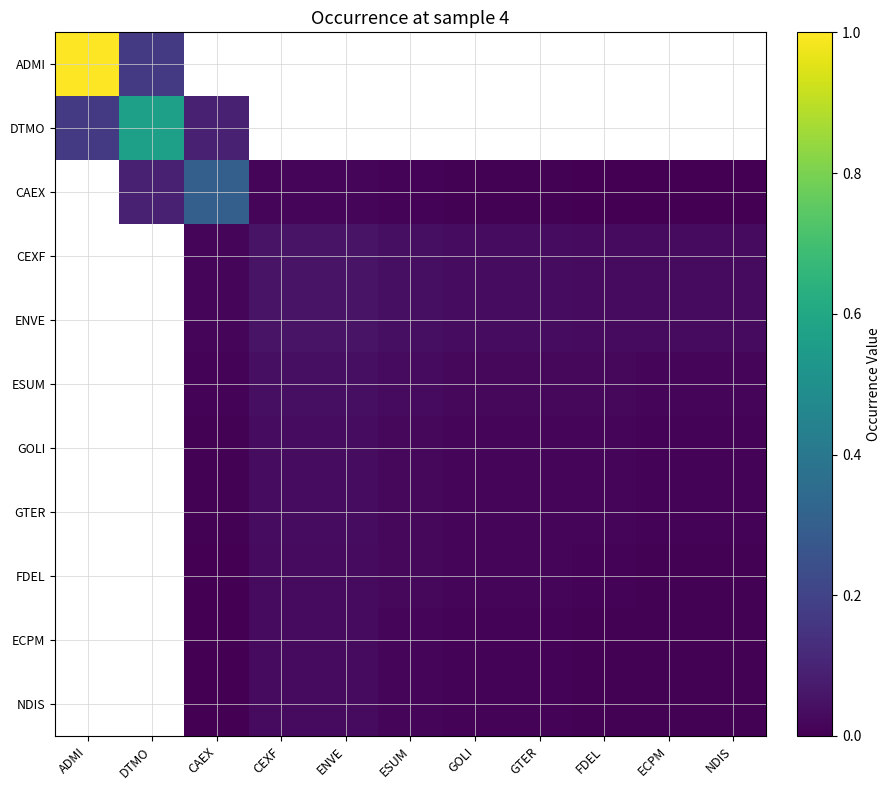

True or false: GOLI has a value of 0.0 at CAEX.

False